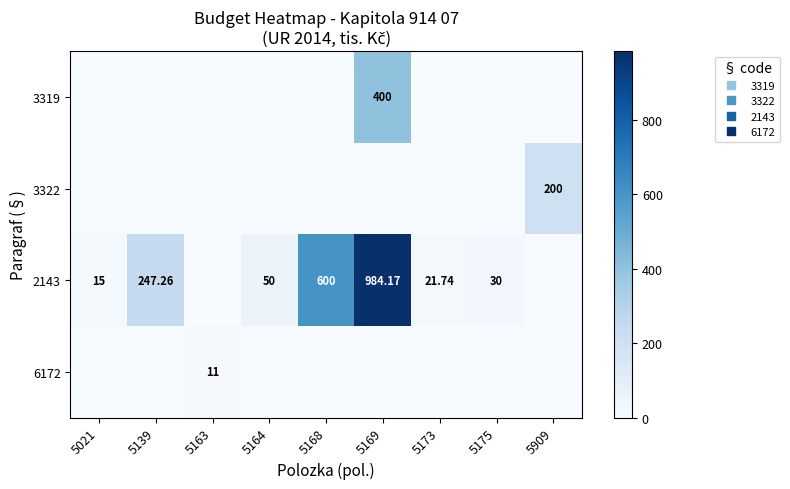

Which series changed the most between 5164 and 5169?

2143